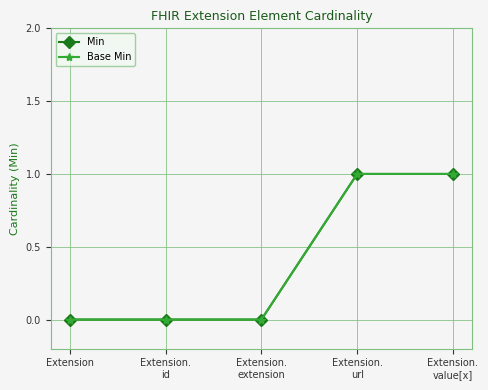

Does the chart have visible grid lines?

Yes